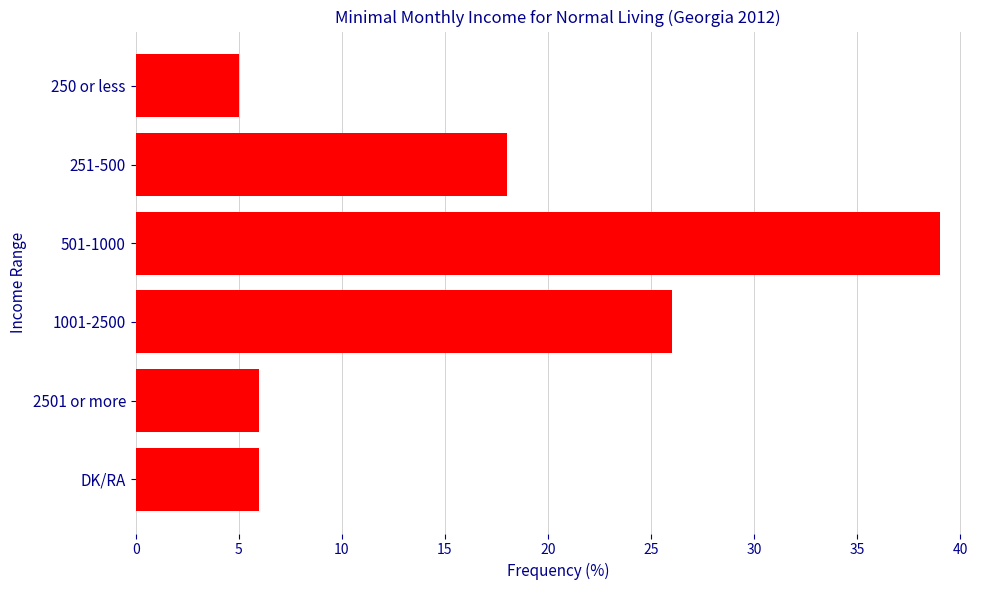

How many data points are less than 18?

3